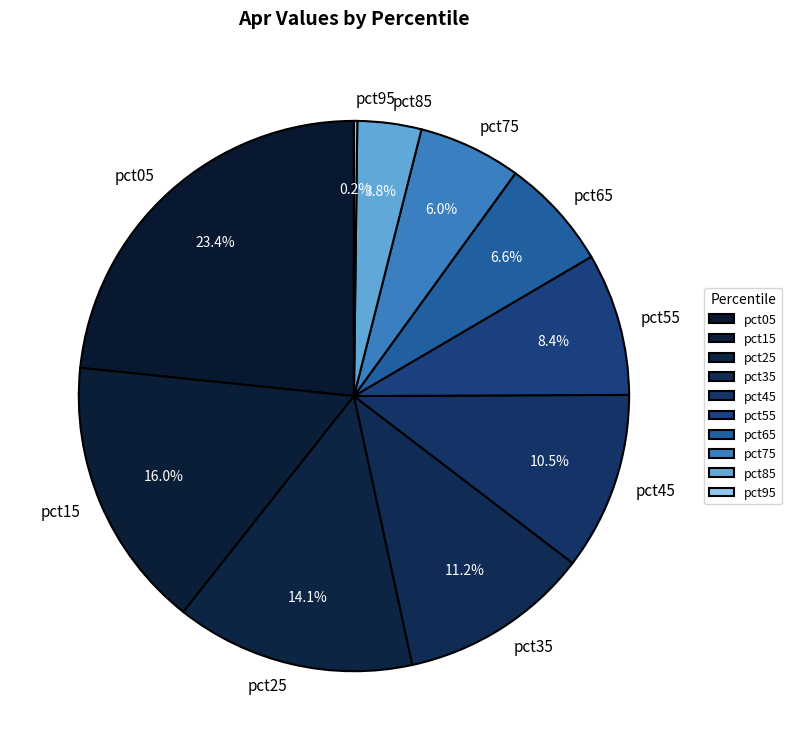

Is it true that pct35 is 25% of the pie?

False